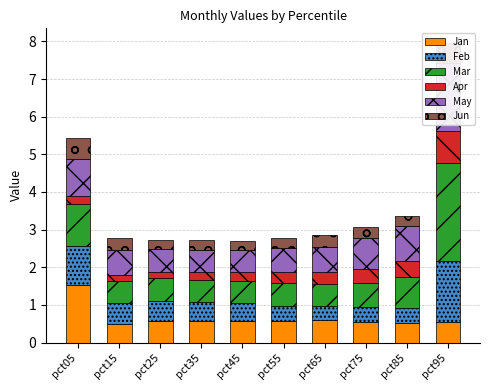

How many series are shown in this chart?

6